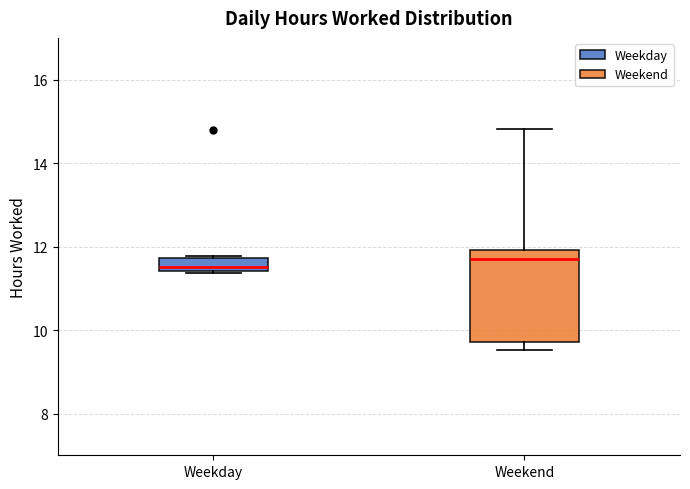

Which box is the tallest, from its lower edge to its upper edge?

Weekend